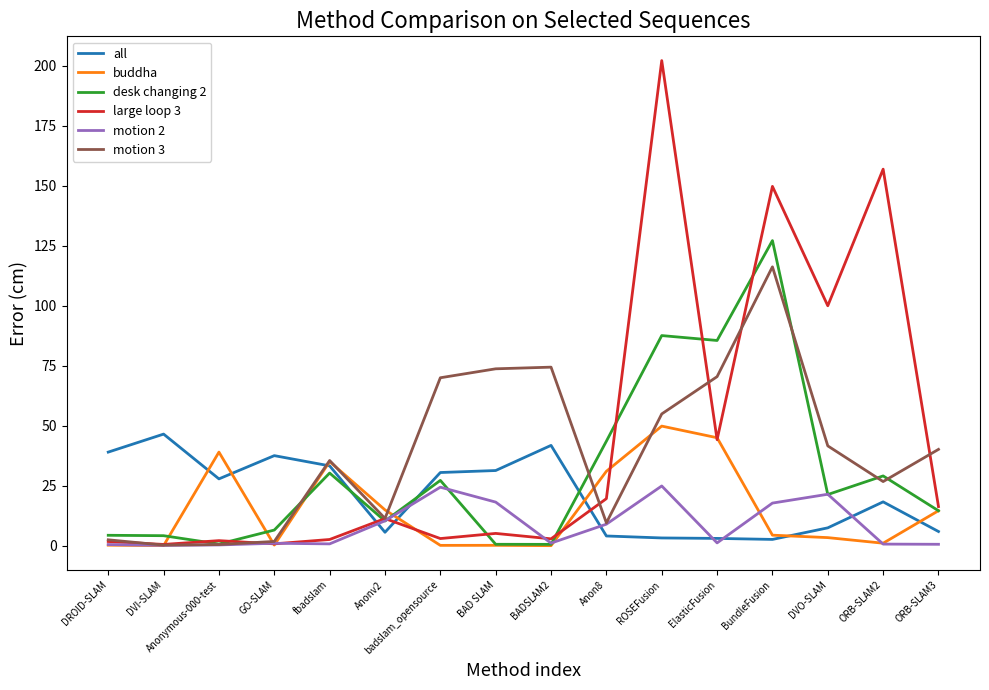

Which series changed the most between DVI-SLAM and ORB-SLAM2?

large loop 3